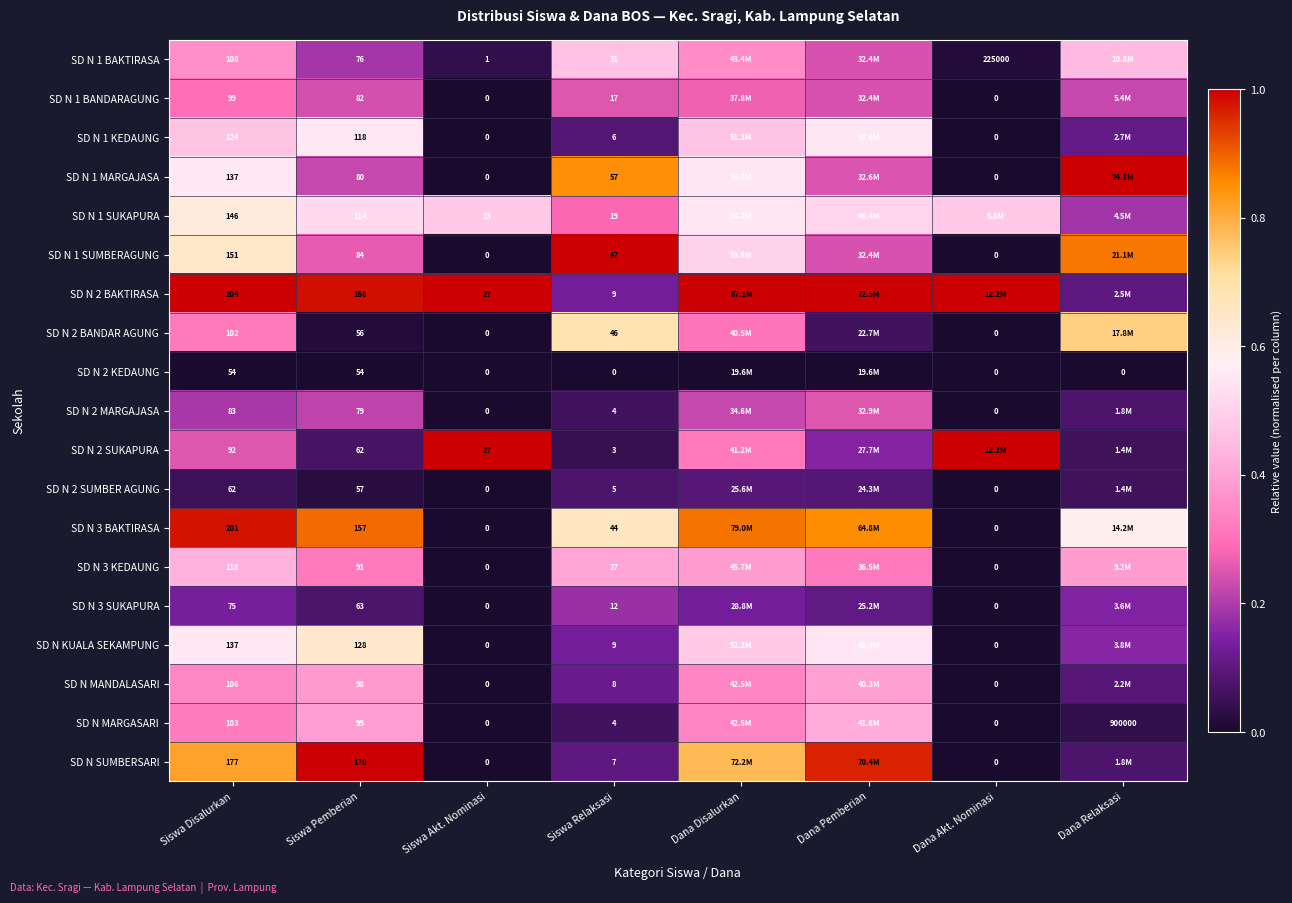

Is the value of SD N 2 SUKAPURA at Siswa Pemberian greater than the value of SD N 1 BANDARAGUNG at Siswa Disalurkan?

No